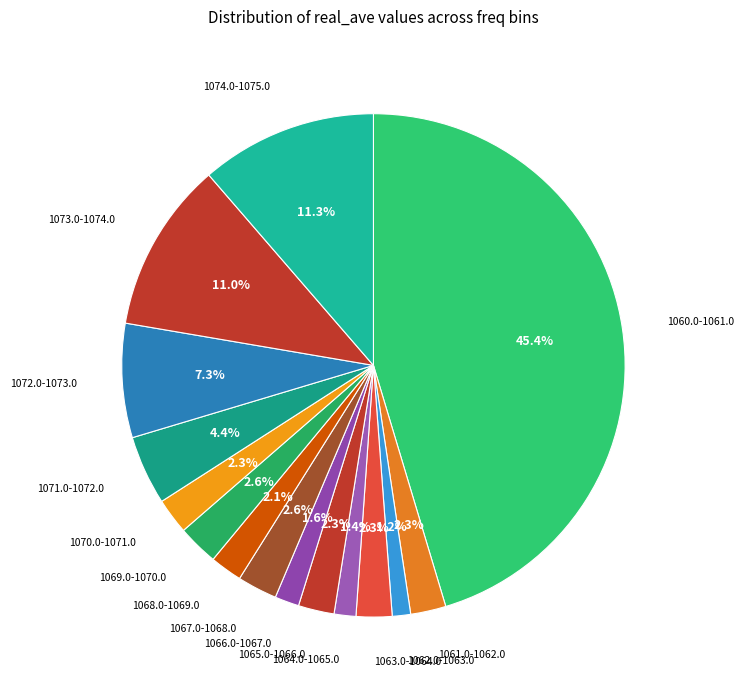

Rank the categories by value from highest to lowest.

1060.0-1061.0, 1074.0-1075.0, 1073.0-1074.0, 1072.0-1073.0, 1071.0-1072.0, 1069.0-1070.0, 1067.0-1068.0, 1065.0-1066.0, 1063.0-1064.0, 1070.0-1071.0, 1061.0-1062.0, 1068.0-1069.0, 1066.0-1067.0, 1064.0-1065.0, 1062.0-1063.0